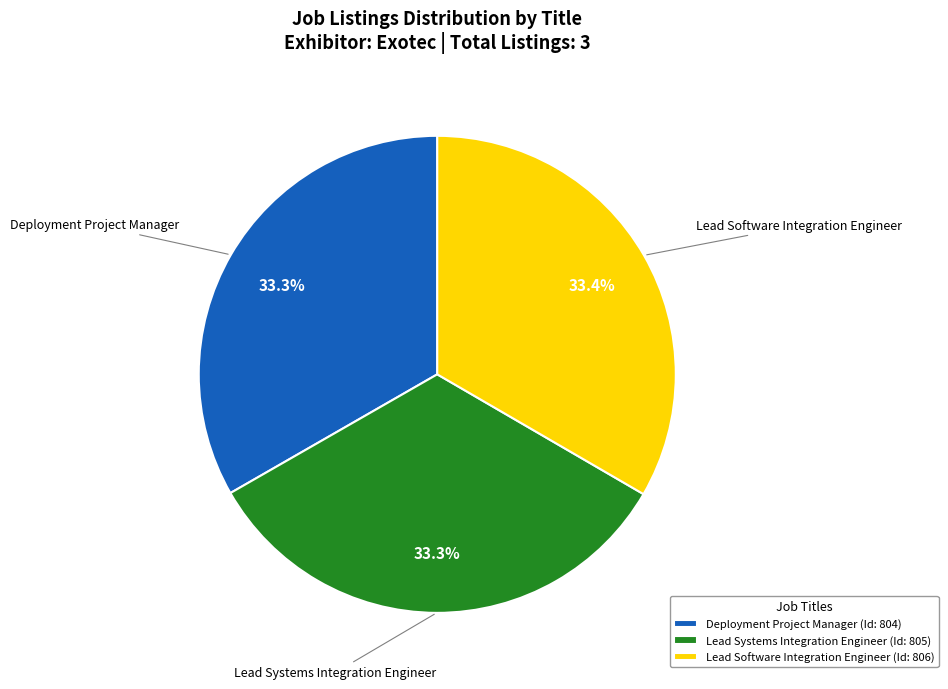

True or false: Deployment Project Manager accounts for 40% of the total.

False